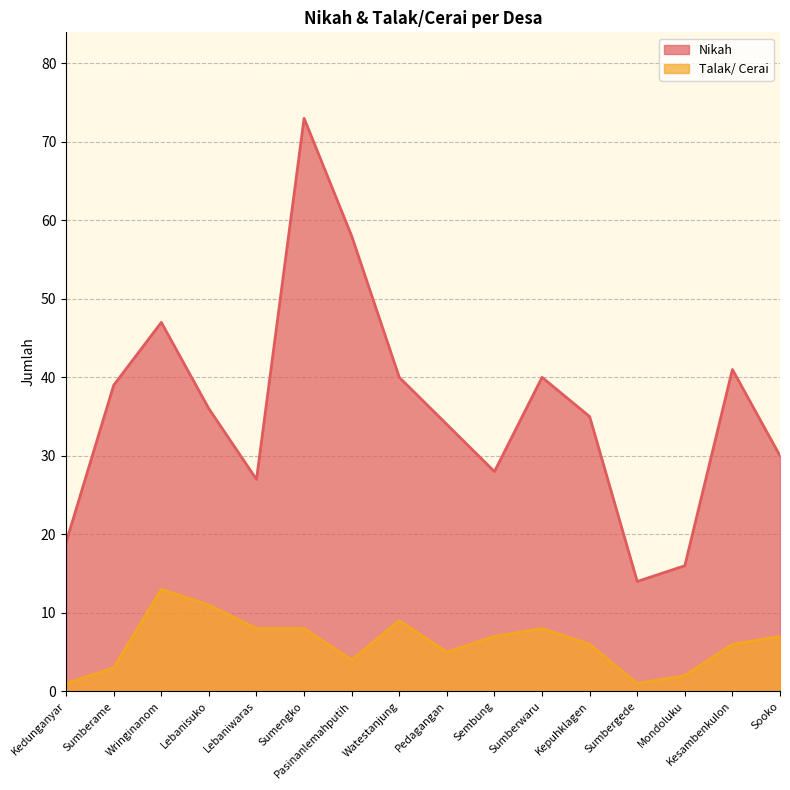

What position from the left is Sooko?

16